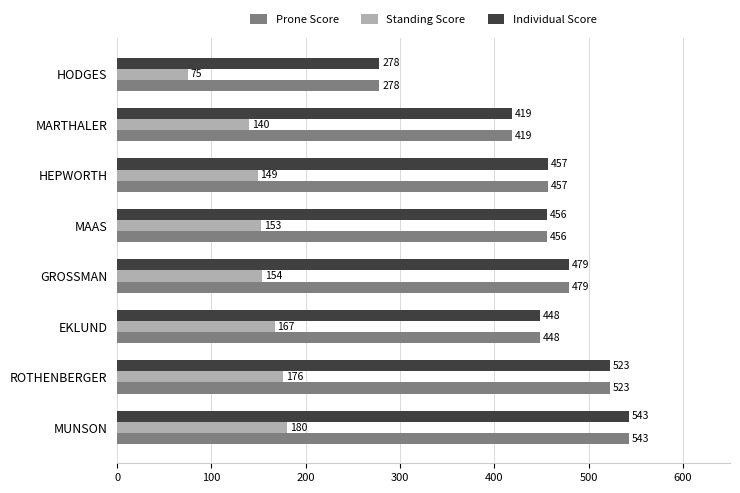

What is the minimum value for Prone Score?

278